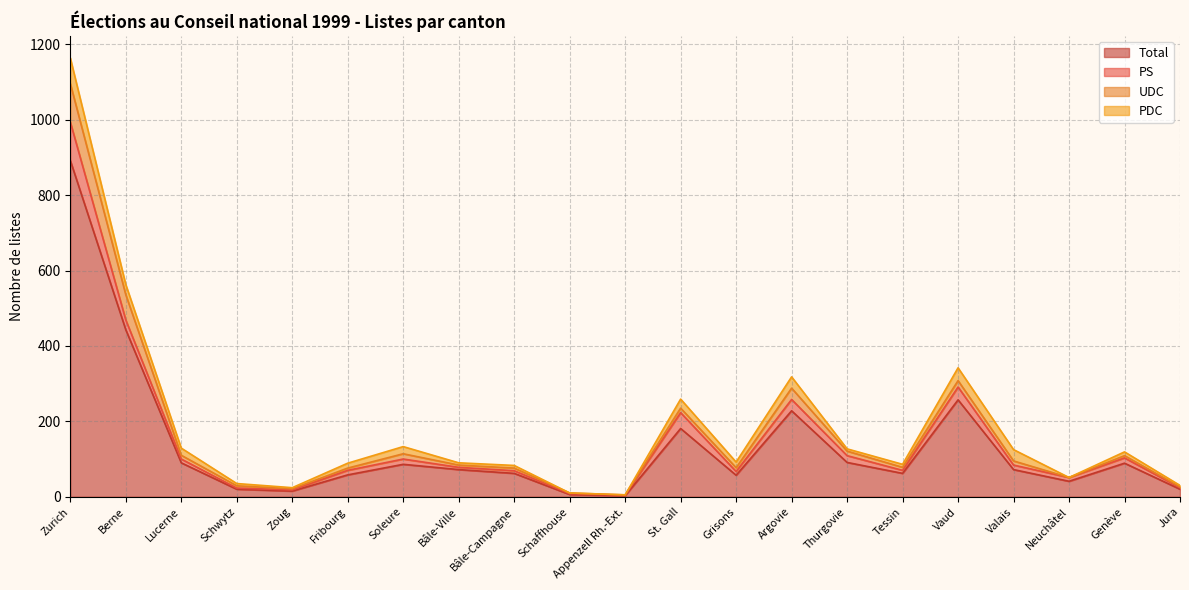

What is the value of the Total point at the 5th from the left?

15